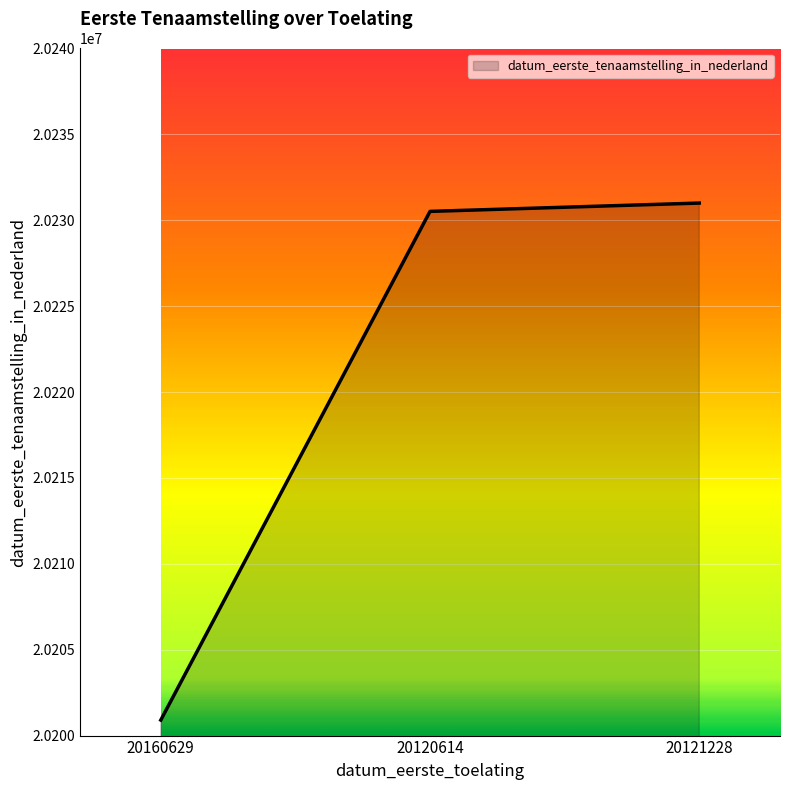

True or false: the data shows 20230517 at 20120614.

True